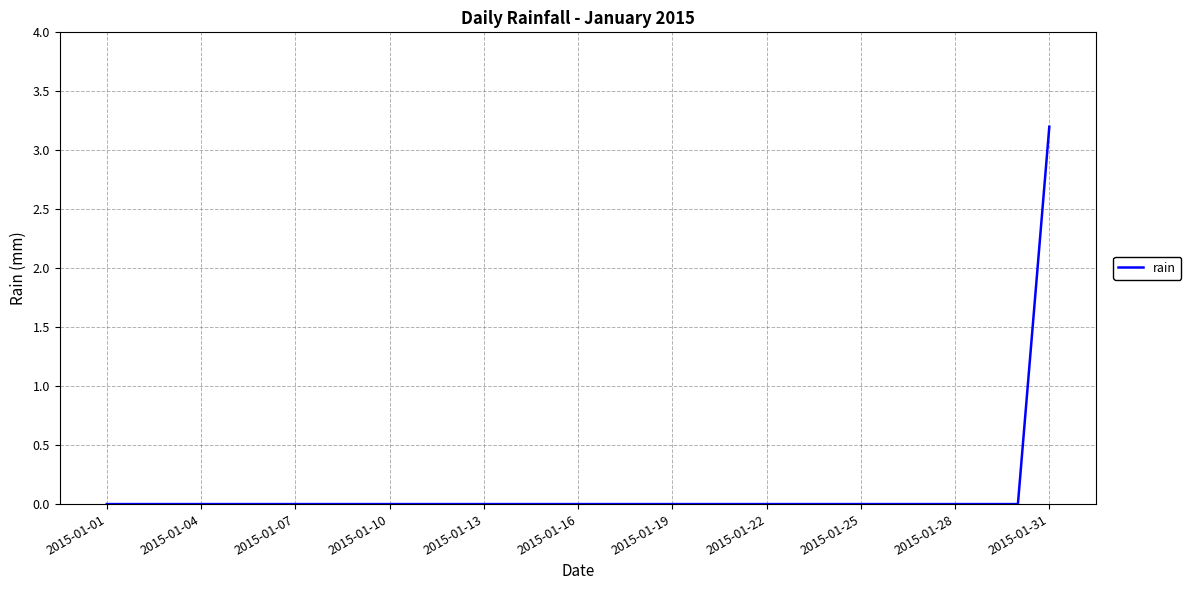

How many values are between 0 and 1?

30